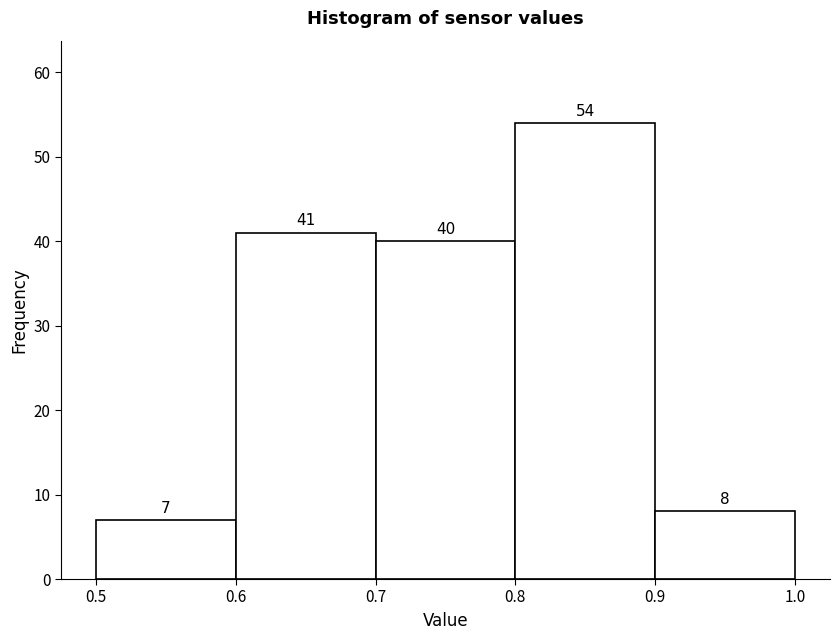

Reading left to right, list every bar in this chart as the range it spans on the x-axis followed by its height.

0.5 to 0.6: 7
0.6 to 0.7: 41
0.7 to 0.8: 40
0.8 to 0.9: 54
0.9 to 1.0: 8